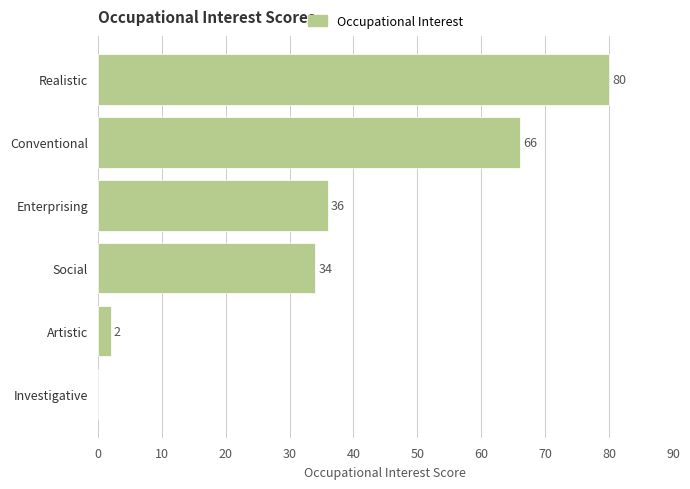

Is it true that the value at Social is 34?

True